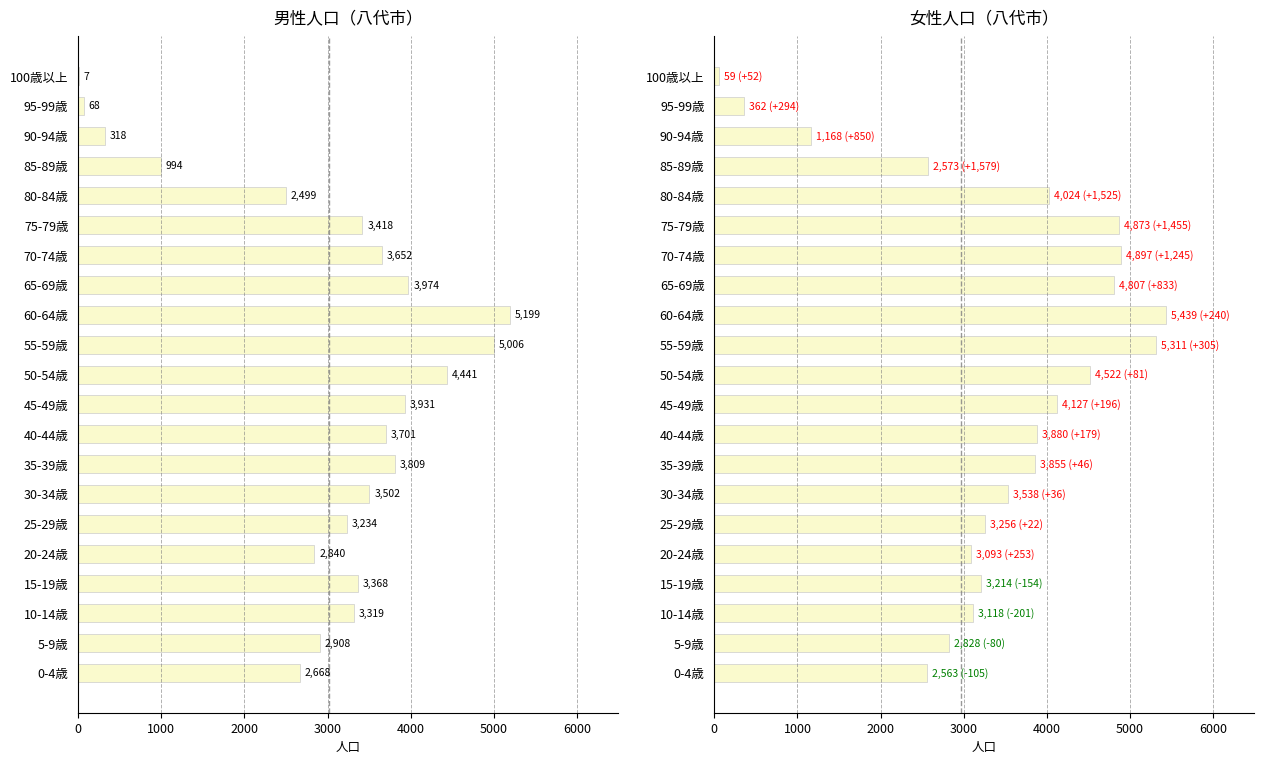

The 女 series shows 2646 at 80-84歳. True or false?

False